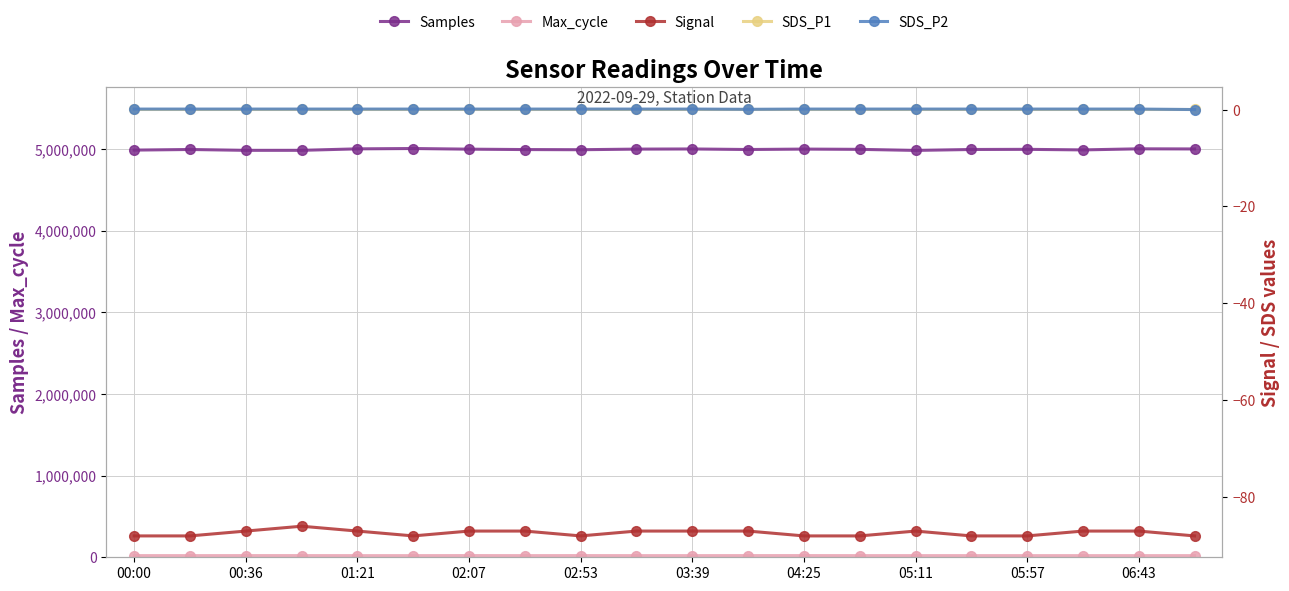

True or false: SDS_P1 has a value of 0.2 at 05:11.

True